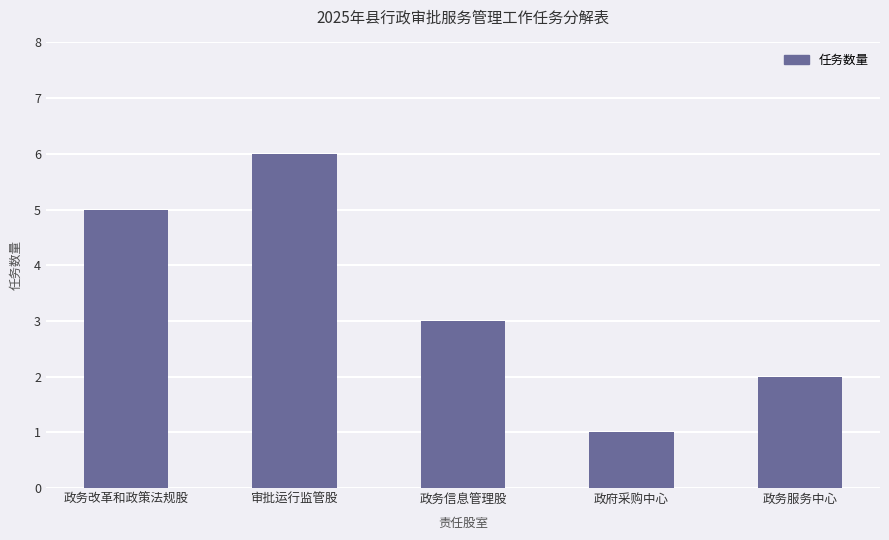

What is the greatest value displayed?

6